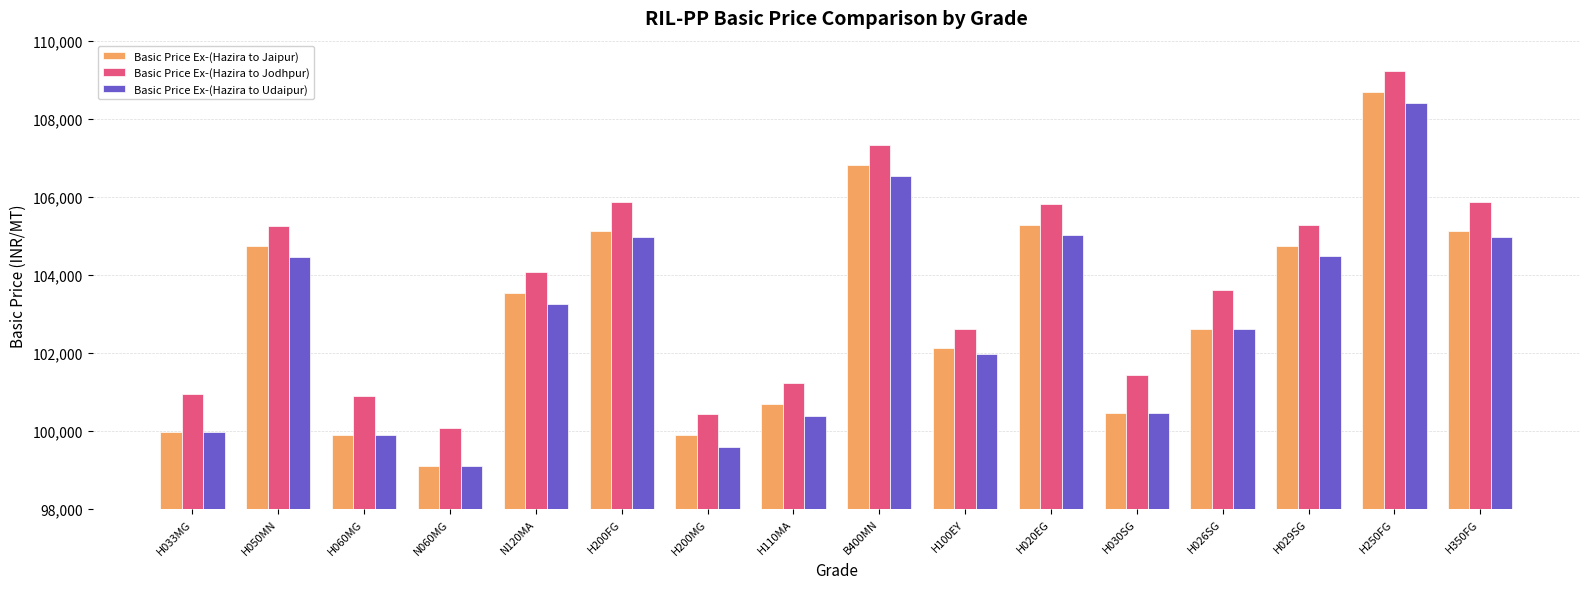

What is the value of the Basic Price Ex-(Hazira to Udaipur) bar at the 15th from the left?

108409